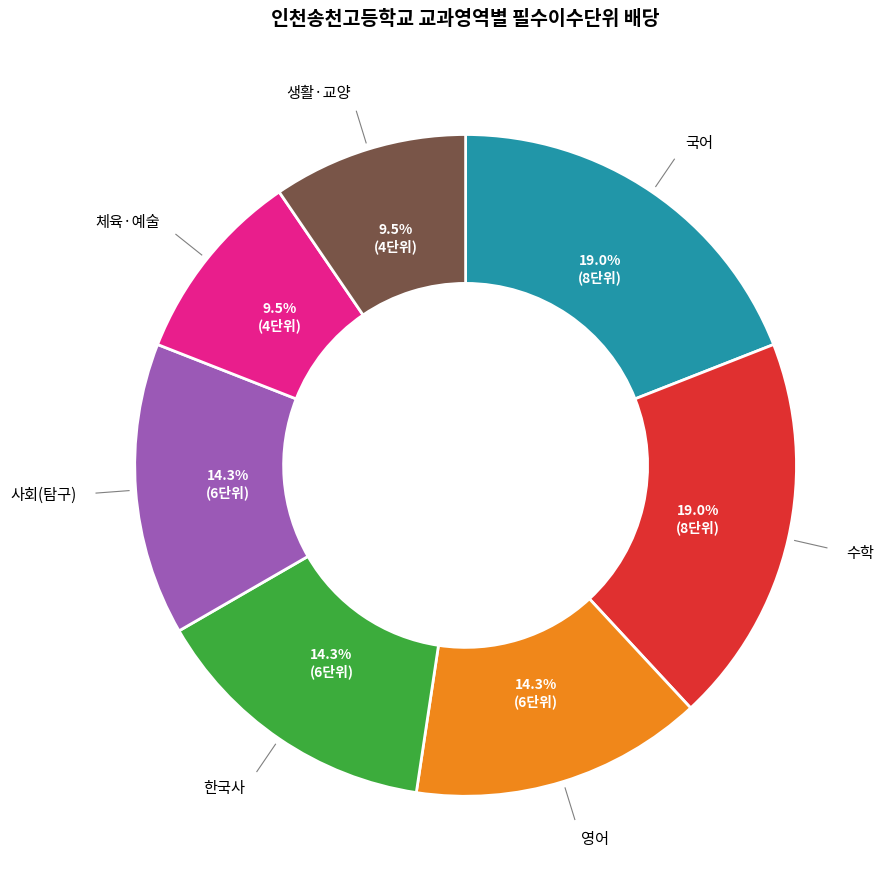

Does any single category account for the majority?

No